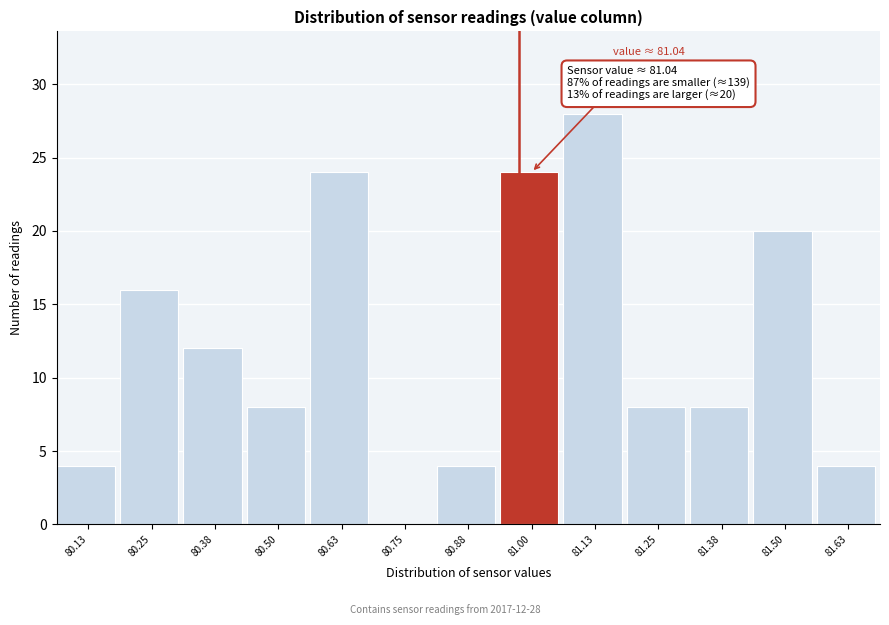

Reading left to right, list all the values displayed in this chart.

80.13=4	80.25=16	80.38=12	80.50=8	80.63=24	80.75=0	80.88=4	81.00=24	81.13=28	81.25=8	81.38=8	81.50=20	81.63=4